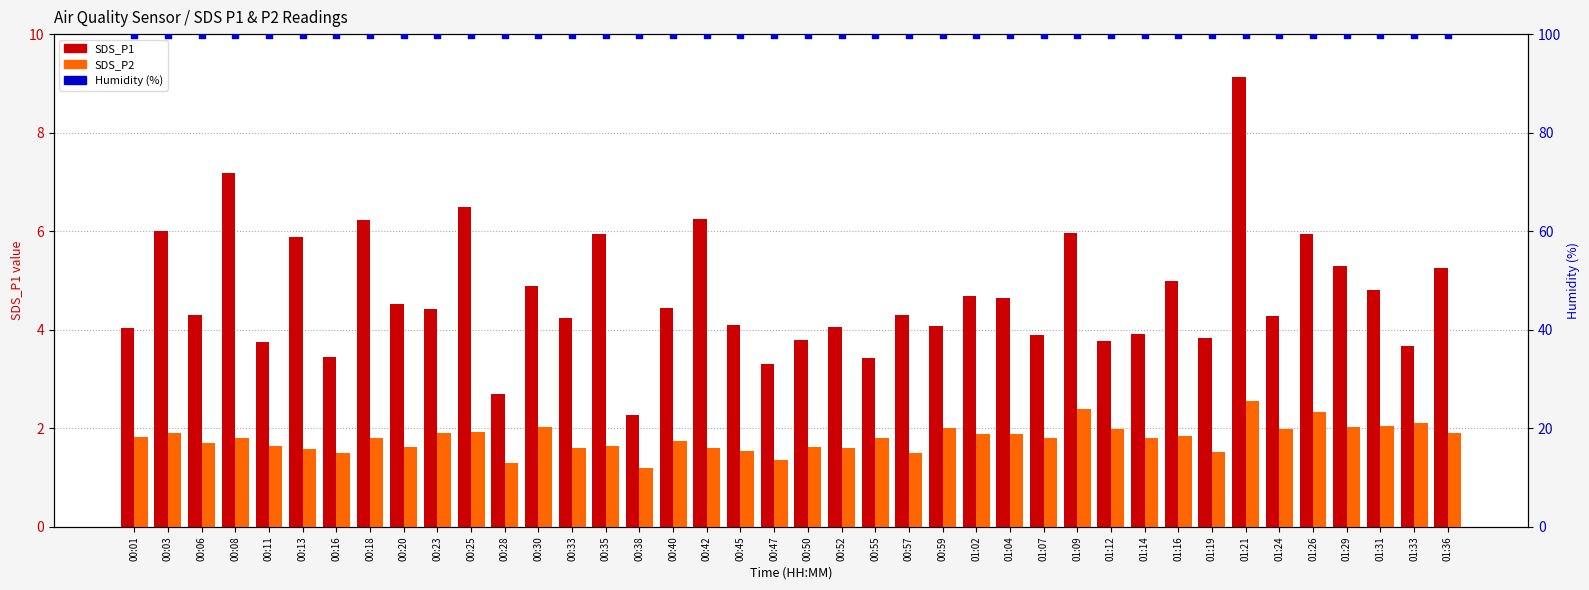

What are all the series names shown in the legend?

SDS_P1, SDS_P2, Humidity